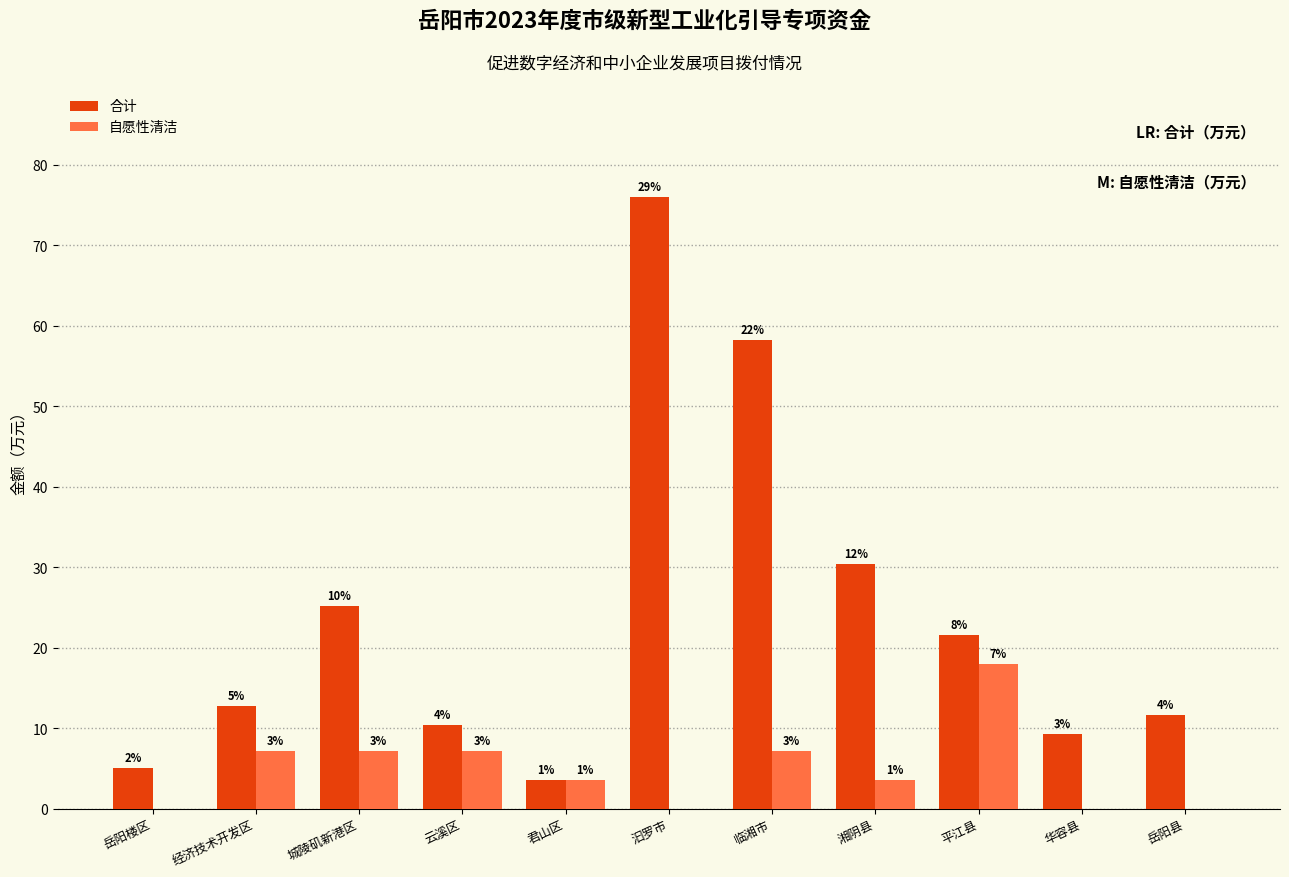

Are the bars horizontal?

No